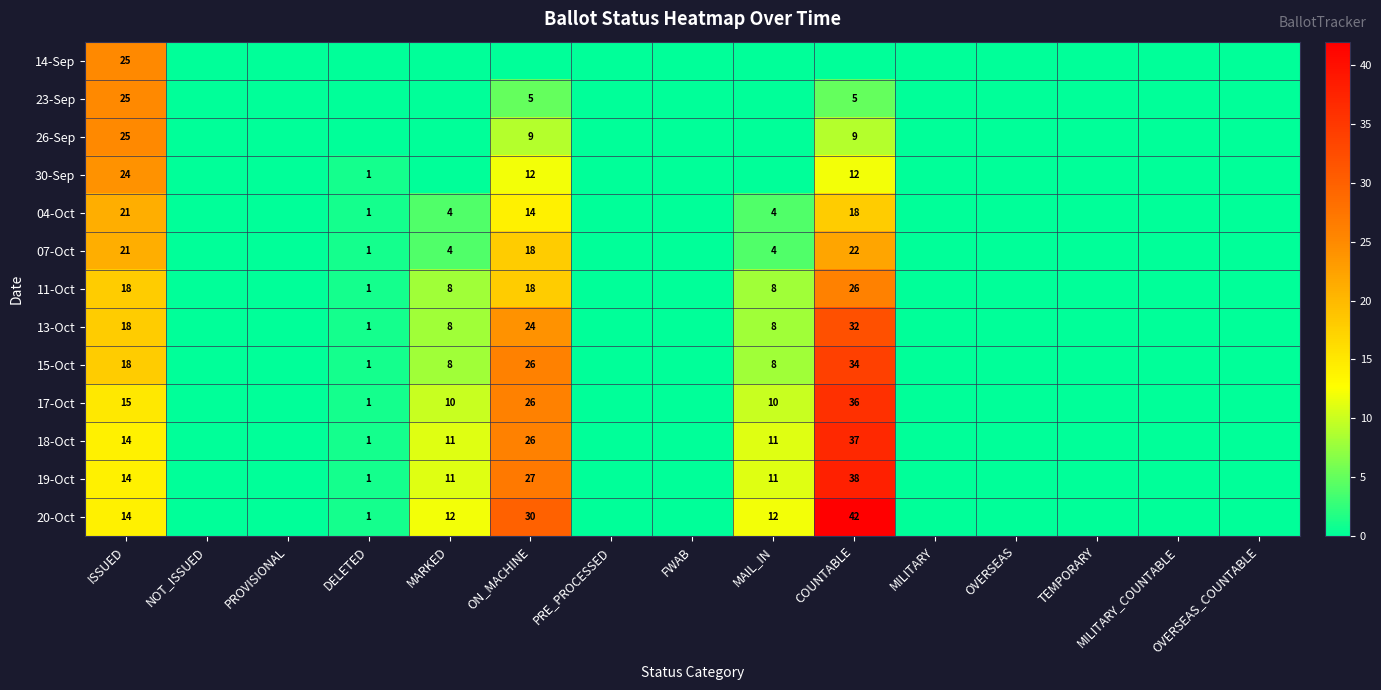

How many series are shown in this chart?

13